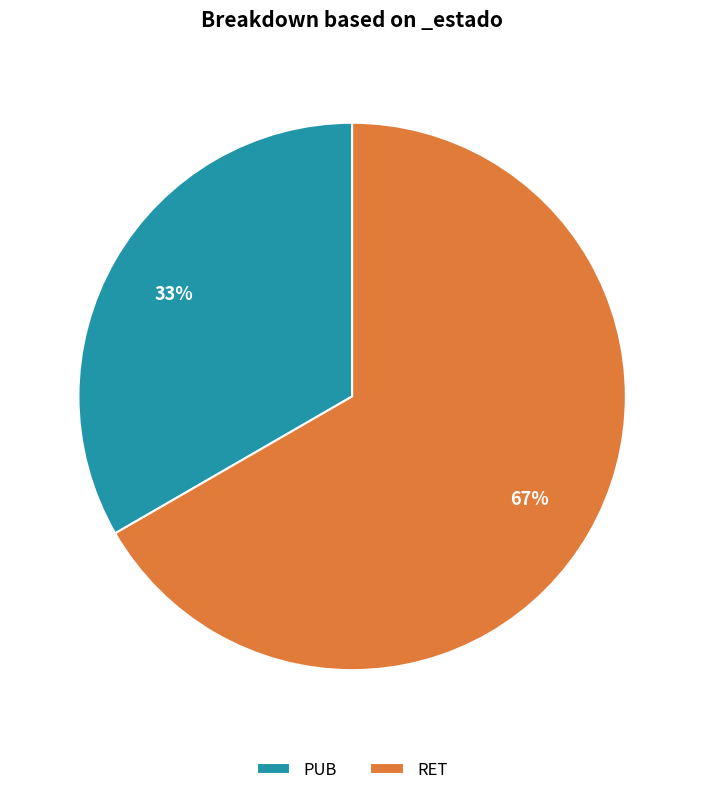

Does RET account for over 50% of the chart?

Yes